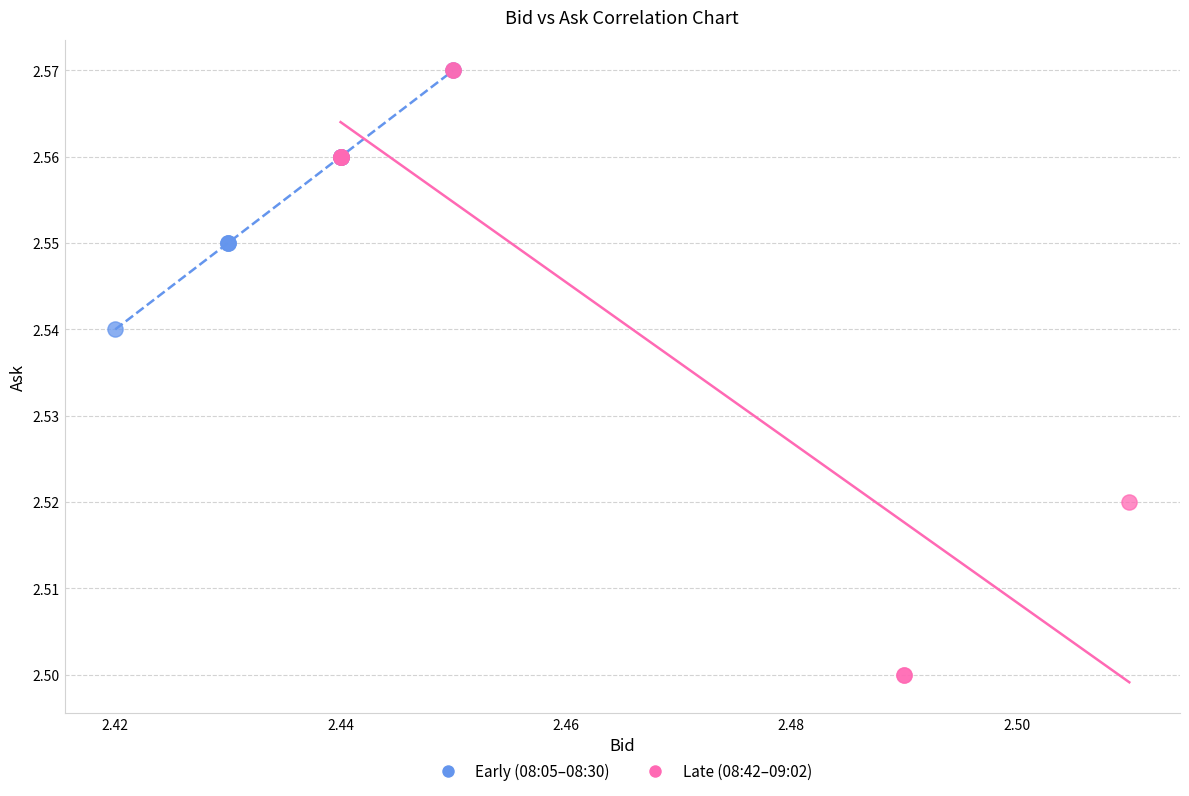

Which series has the largest Y range (max minus min)?

Late (08:42–09:02)